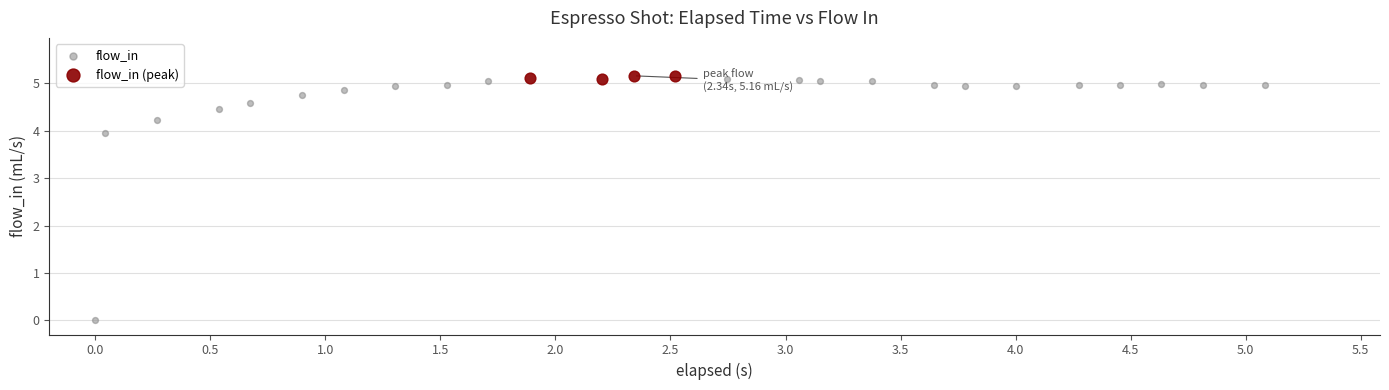

Which series has the largest Y range (max minus min)?

flow_in